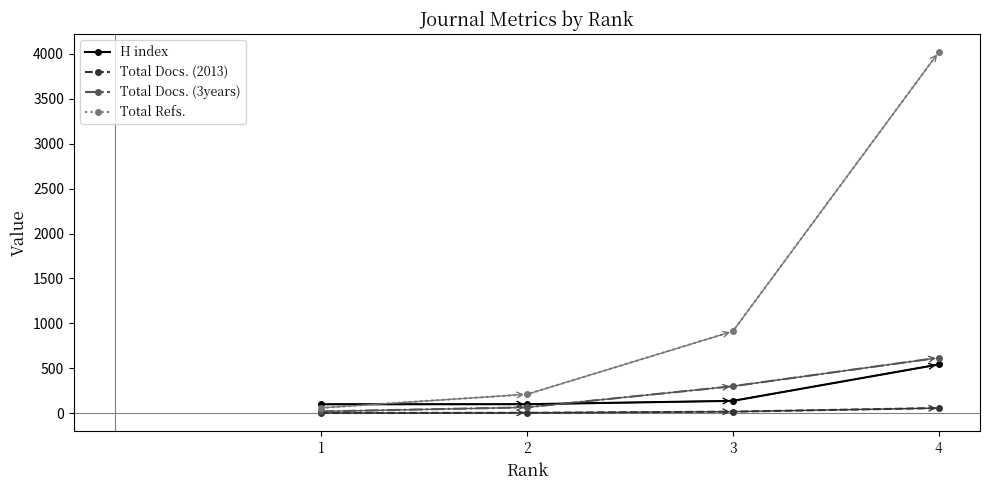

True or false: Total Docs. (2013) and Total Refs. cross at least once.

False